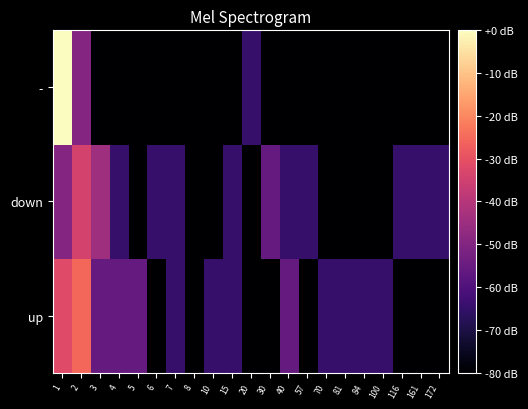

Between 4 and 7, which is larger?

4